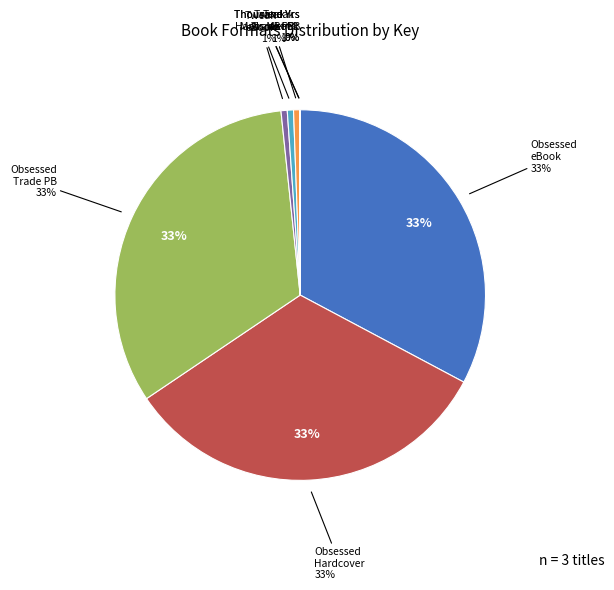

True or false: Obsessed (Hardcover) accounts for 33% of the total.

True